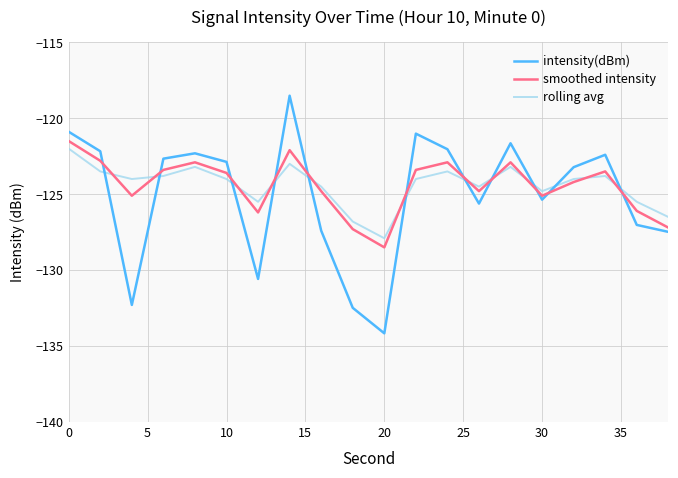

What is the minimum value for rolling avg?

-127.9